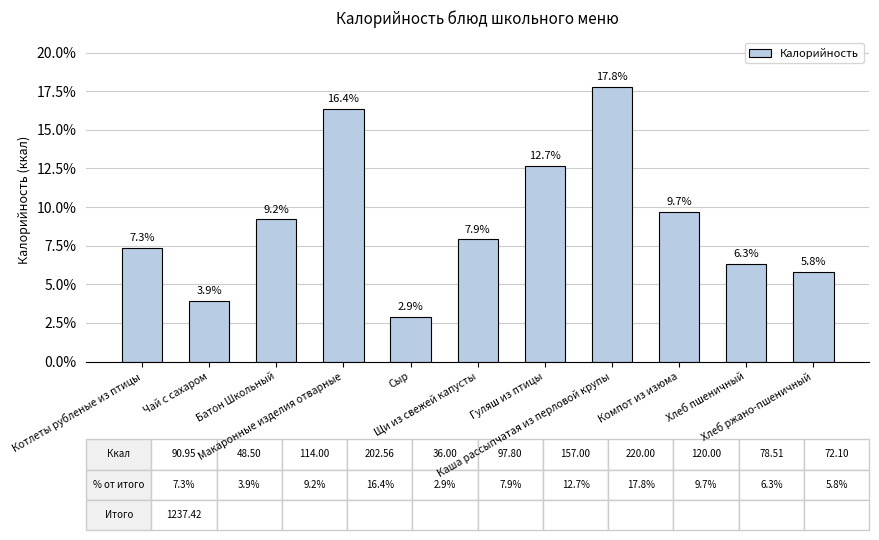

Are the bars horizontal?

No